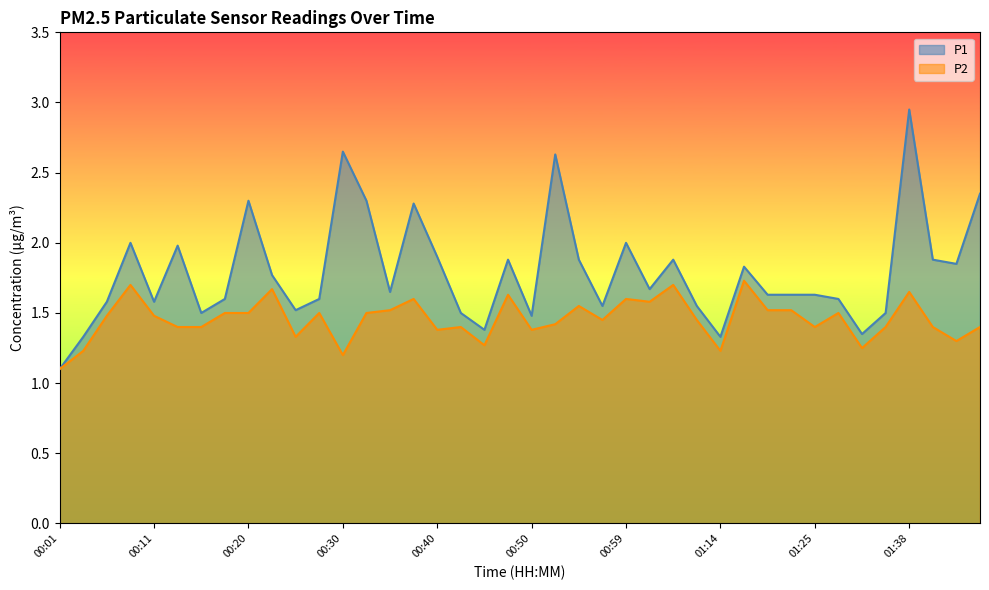

Which category has the lowest value in the P1 series?

00:01